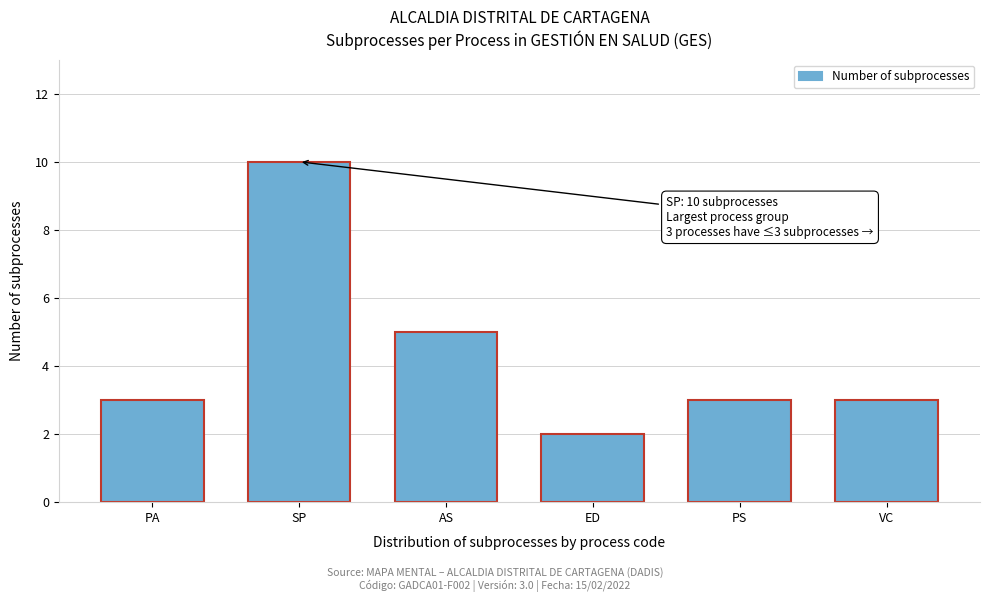

Reading left to right, transcribe all the data shown in this chart.

3	10	5	2	3	3